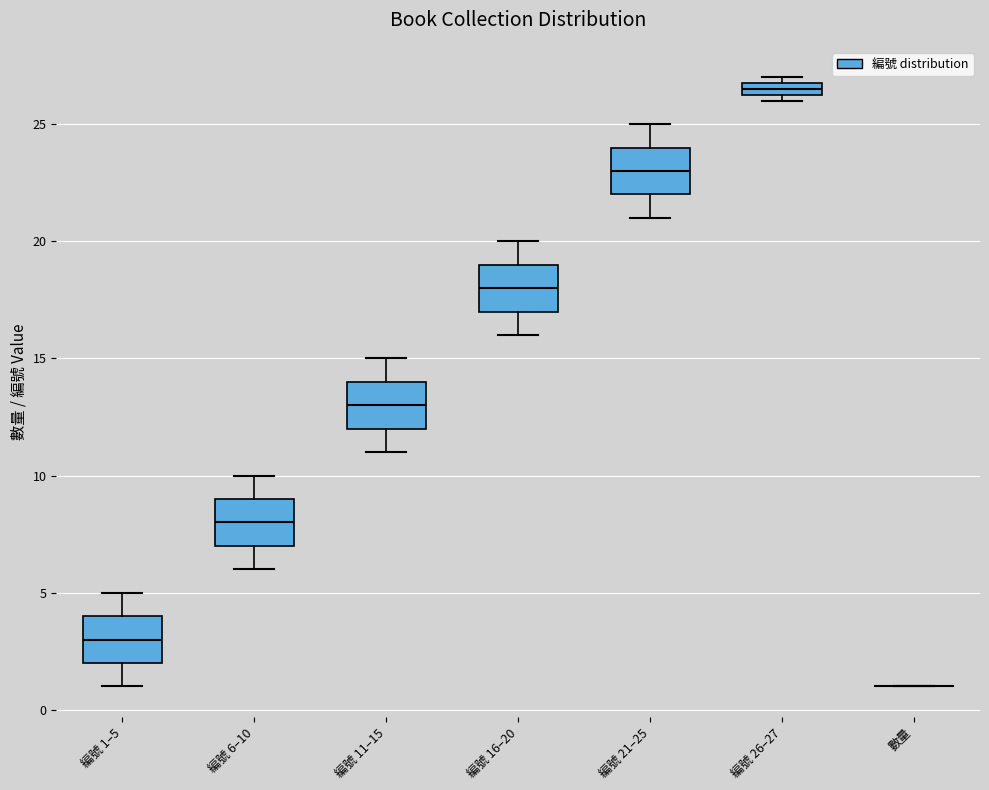

Where does the lower whisker of the box for 編號 11–15 end on the y-axis? The values are not printed on the chart, so give them approximately, as read against the axis.

11.0